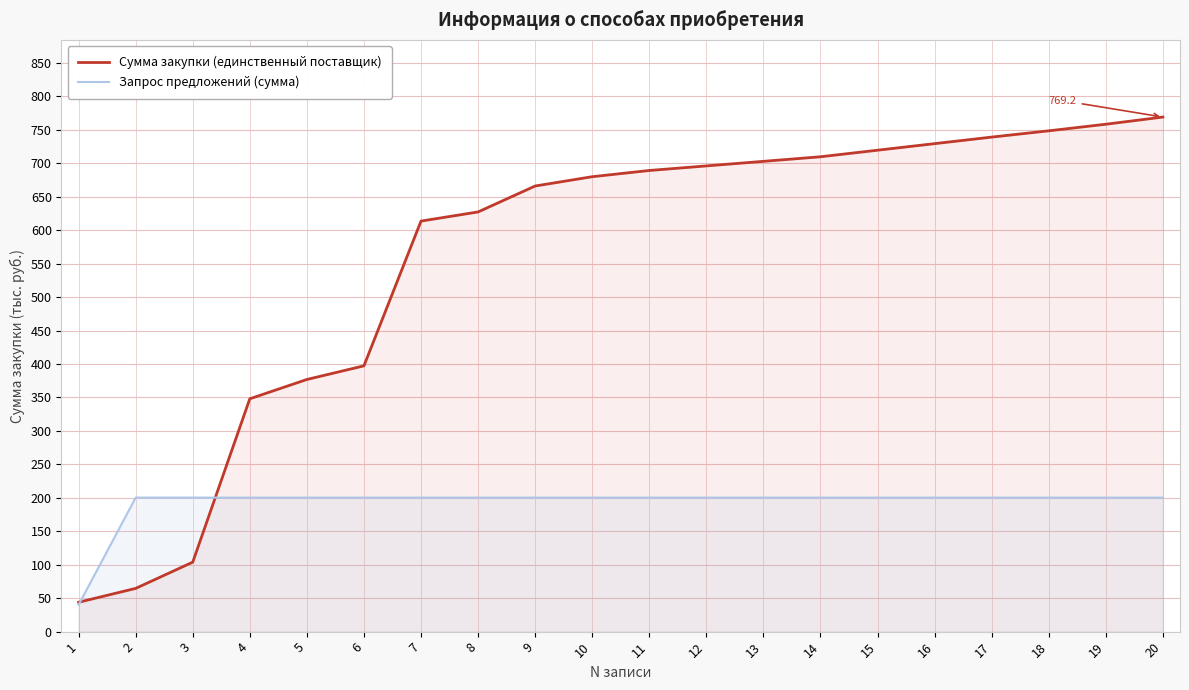

Reading right to left, what are all the values shown in this chart?

Сумма закупки (единственный поставщик): 769.2	758.5	748.6	739.3	729.5	719.7	709.9	703.0	696.2	689.3	680.0	666.1	627.4	613.7	397.3	376.9	348.1	103.9	64.6	43.9
Запрос предложений (сумма): 200.3	200.3	200.3	200.3	200.3	200.3	200.3	200.3	200.3	200.3	200.3	200.3	200.3	200.3	200.3	200.3	200.3	200.3	200.3	40.0